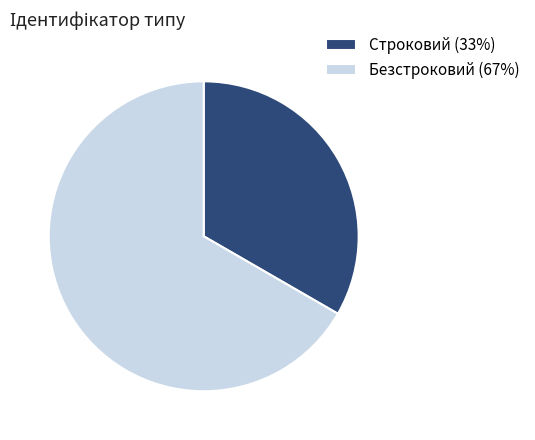

Between Строковий (33%) and Безстроковий (67%), which is larger?

Безстроковий (67%)